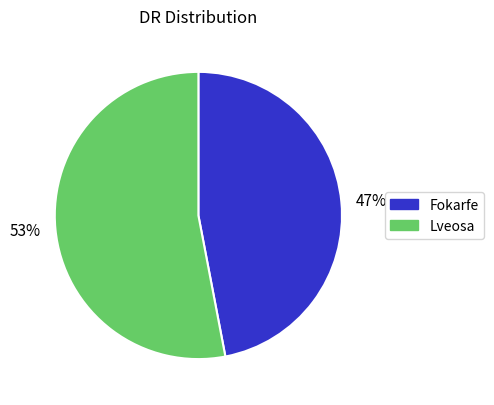

What percentage is the 47% slice, to the nearest percent?

47%